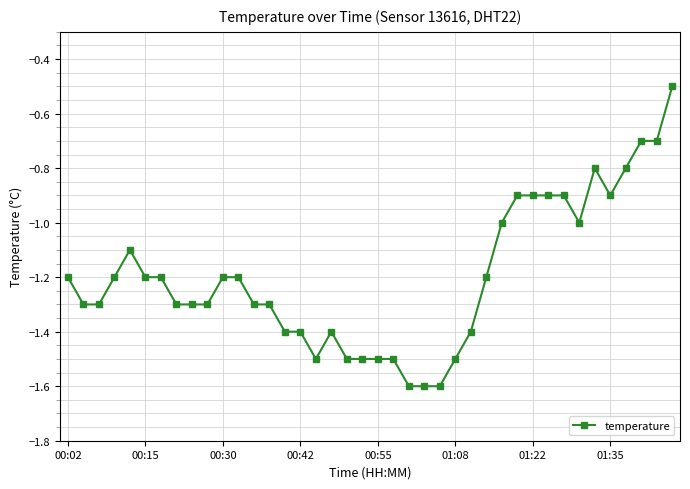

What is the value of the 23rd point from the left?

-1.6